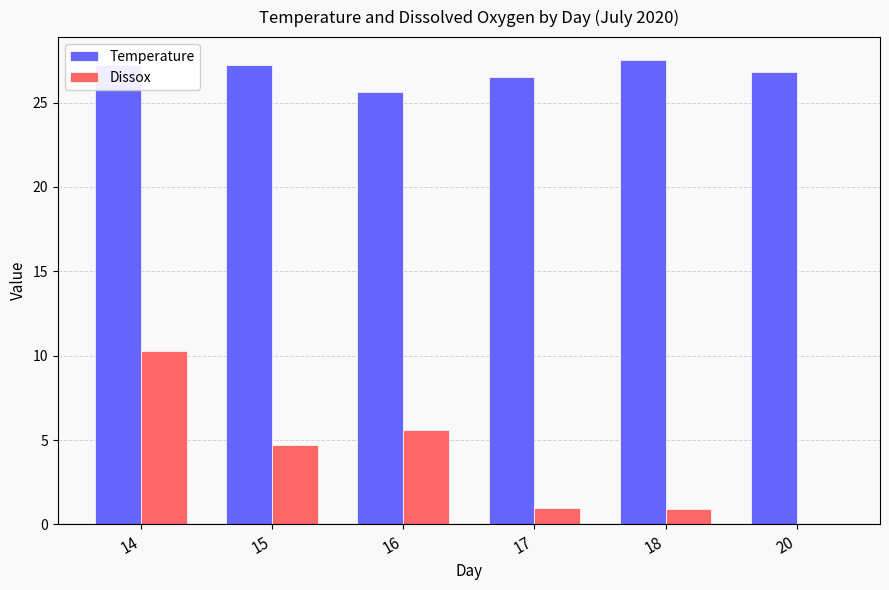

How many groups of bars are there?

6